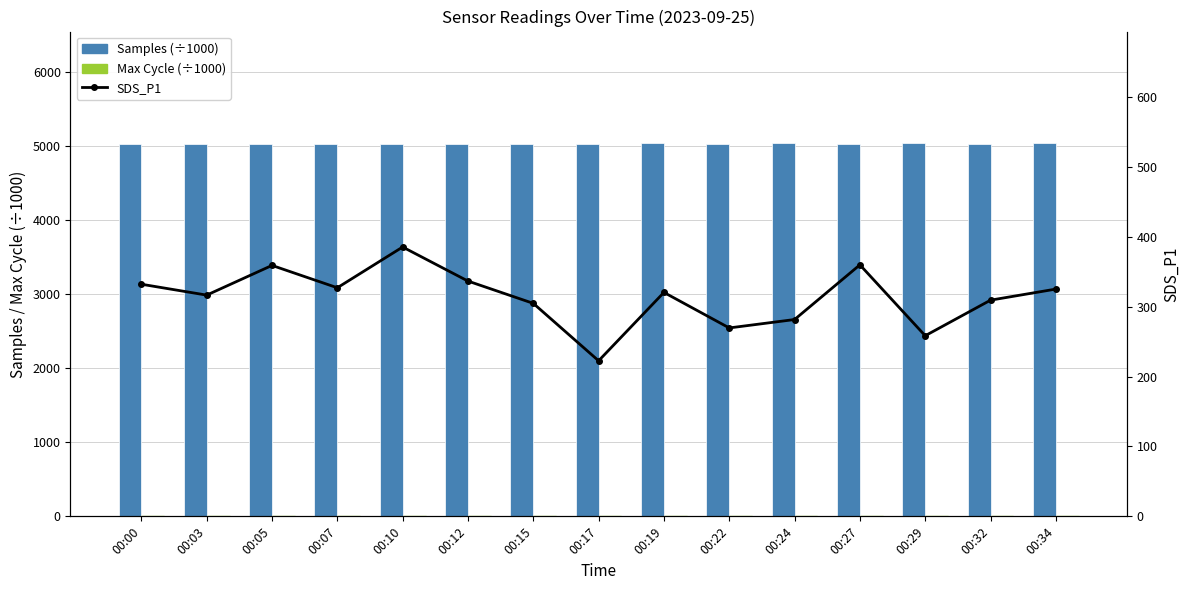

Which series has the widest spread of values?

SDS_P1